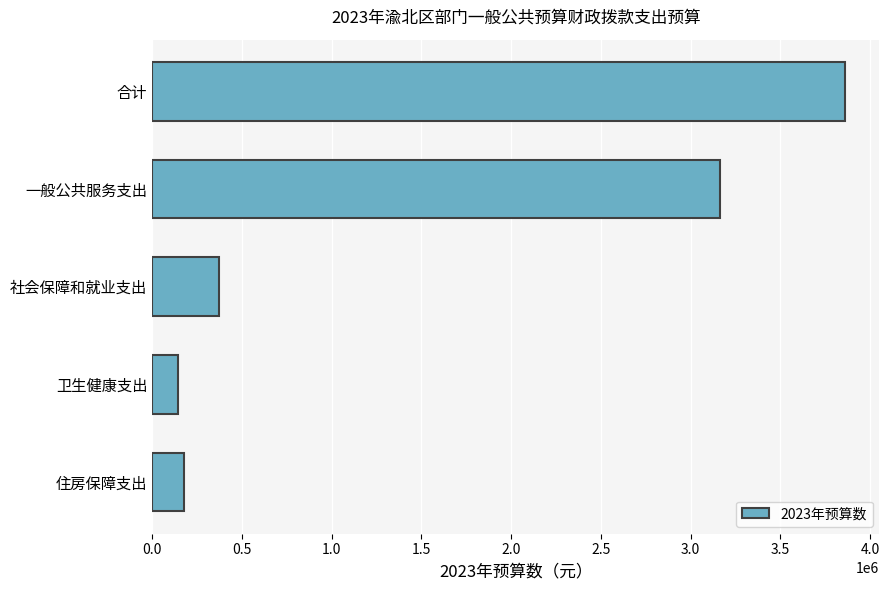

Reading top to bottom, transcribe all the data shown in this chart.

合计=3859831.8	一般公共服务支出=3164823.1	社会保障和就业支出=372722.8	卫生健康支出=146984.5	住房保障支出=175301.4